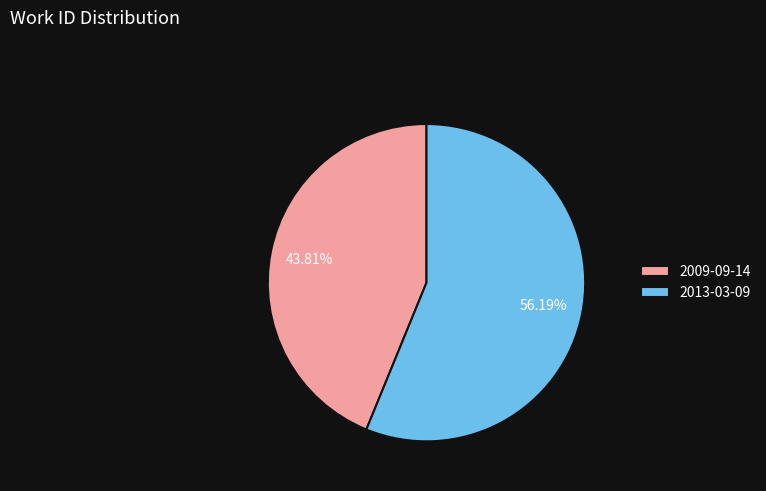

Is it true that 2013-03-09 is 56% of the pie?

True